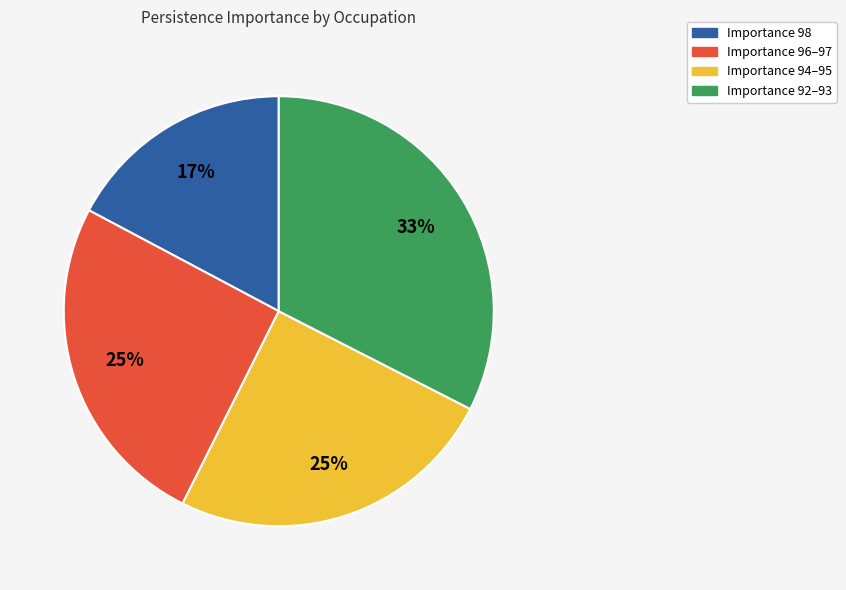

Is there any slice that represents more than half of the pie?

No